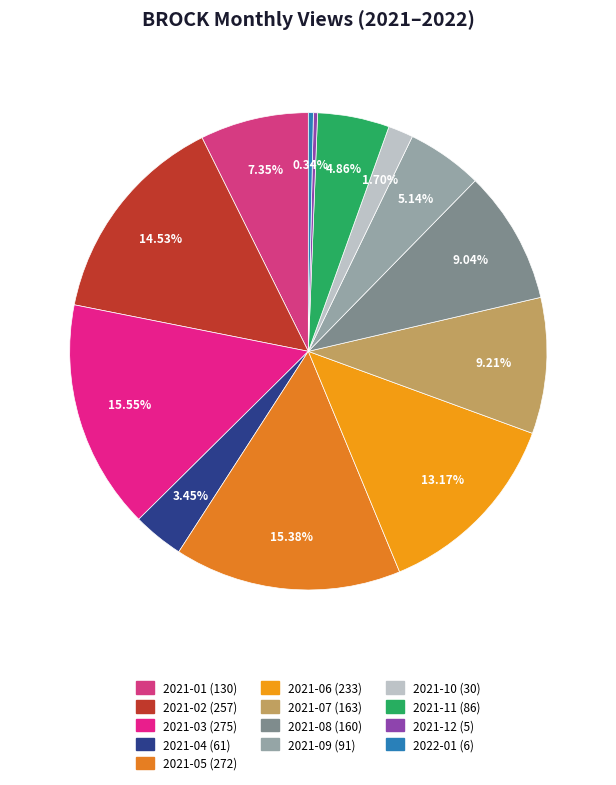

How many slices are in this pie chart?

13